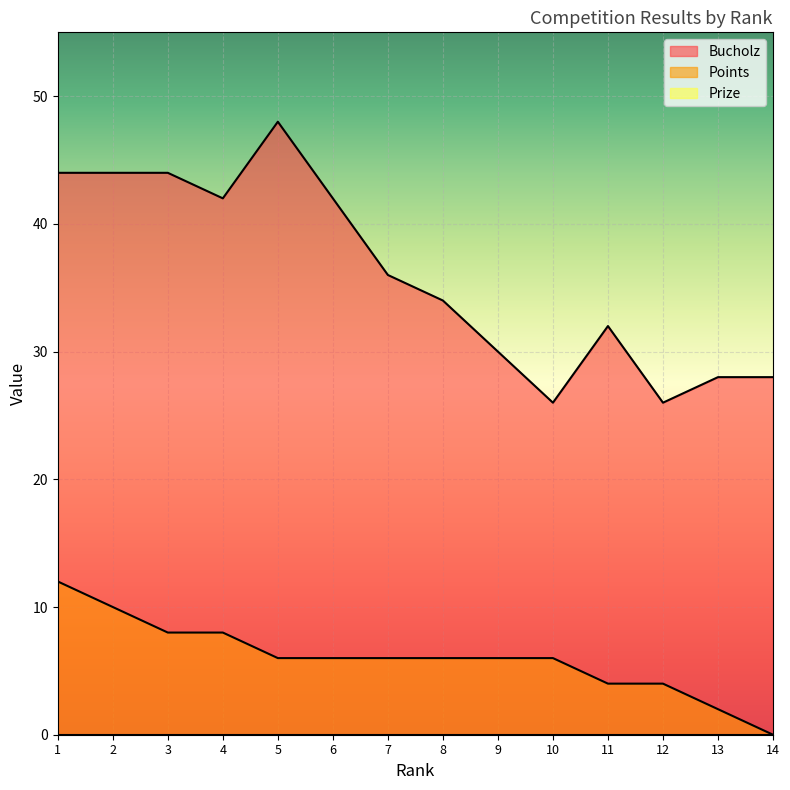

Between 6 and 12, which series saw the biggest shift?

Bucholz